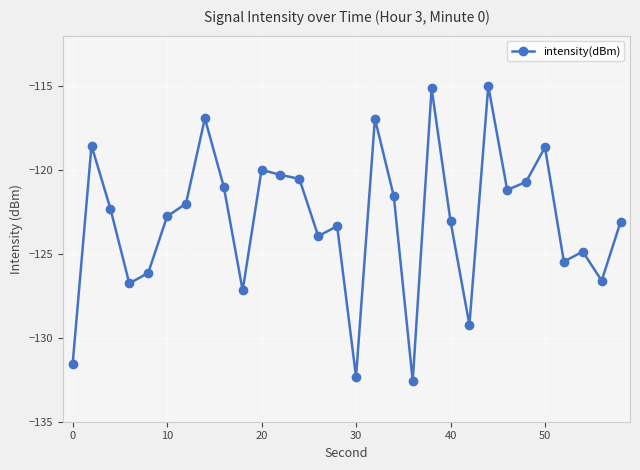

True or false: there are more than 0 points higher than both neighbors.

True